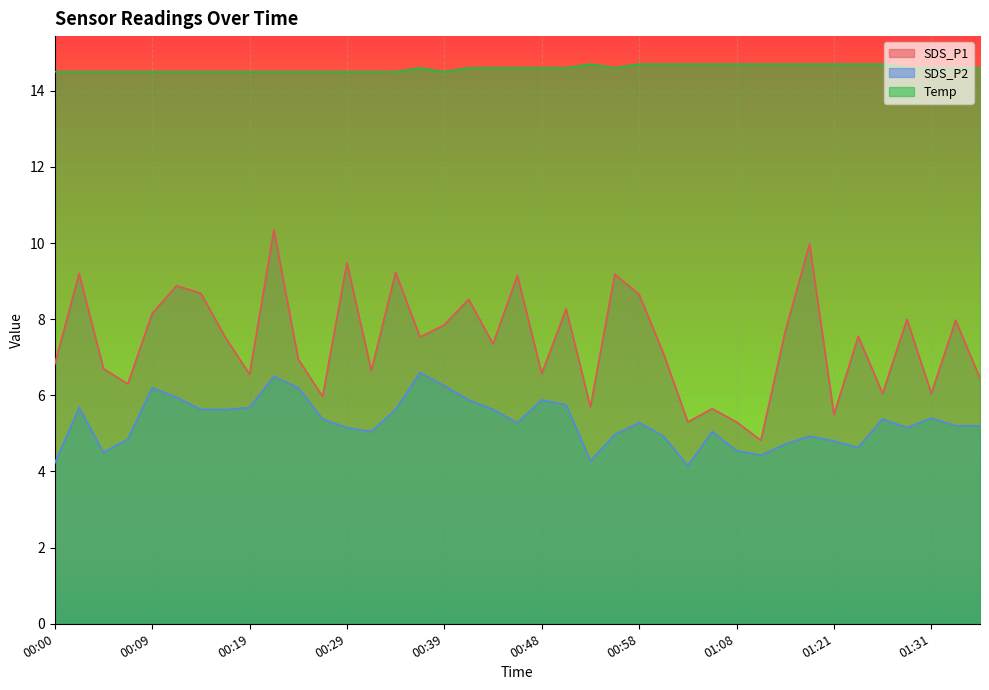

Reading right to left, what are all the values shown in this chart?

SDS_P1: 6.5	8.0	6.0	8.0	6.0	7.5	5.5	10.0	7.7	4.8	5.3	5.7	5.3	7.1	8.7	9.2	5.7	8.3	6.6	9.2	7.3	8.5	7.8	7.5	9.2	6.7	9.5	6.0	7.0	10.3	6.5	7.5	8.7	8.9	8.2	6.3	6.7	9.2	6.8
SDS_P2: 5.2	5.2	5.4	5.2	5.4	4.6	4.8	4.9	4.7	4.4	4.5	5.0	4.2	4.9	5.3	5.0	4.3	5.8	5.9	5.3	5.6	5.9	6.2	6.6	5.6	5.0	5.2	5.4	6.2	6.5	5.7	5.6	5.6	6.0	6.2	4.8	4.5	5.7	4.2
Temp: 14.6	14.6	14.6	14.6	14.7	14.7	14.7	14.7	14.7	14.7	14.7	14.7	14.7	14.7	14.7	14.6	14.7	14.6	14.6	14.6	14.6	14.6	14.5	14.6	14.5	14.5	14.5	14.5	14.5	14.5	14.5	14.5	14.5	14.5	14.5	14.5	14.5	14.5	14.5